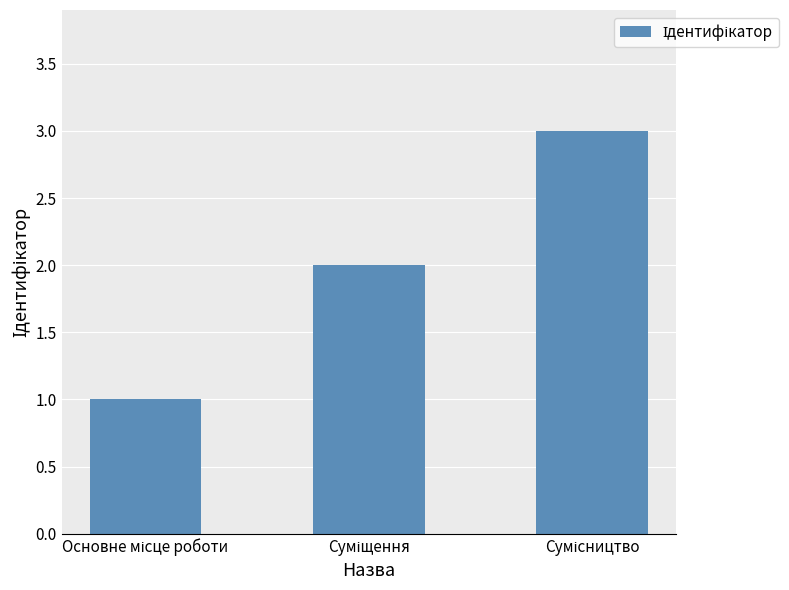

What is the sum of all values?

6